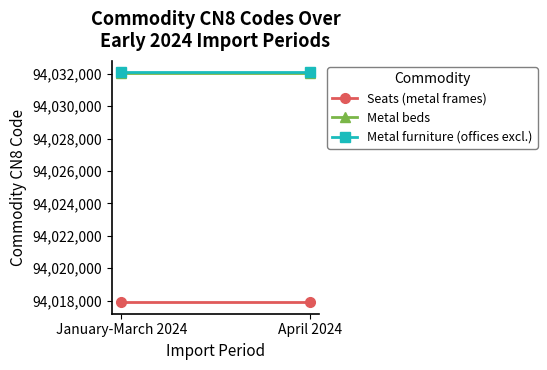

What is the label of the 1st point from the right?

April 2024